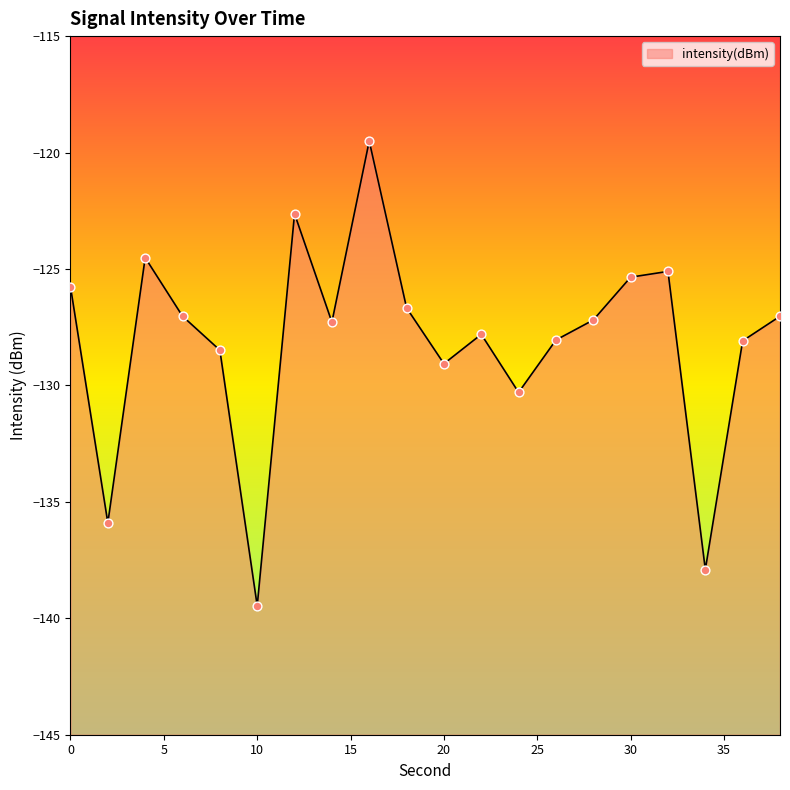

Which has a higher value, 18 or 28?

18